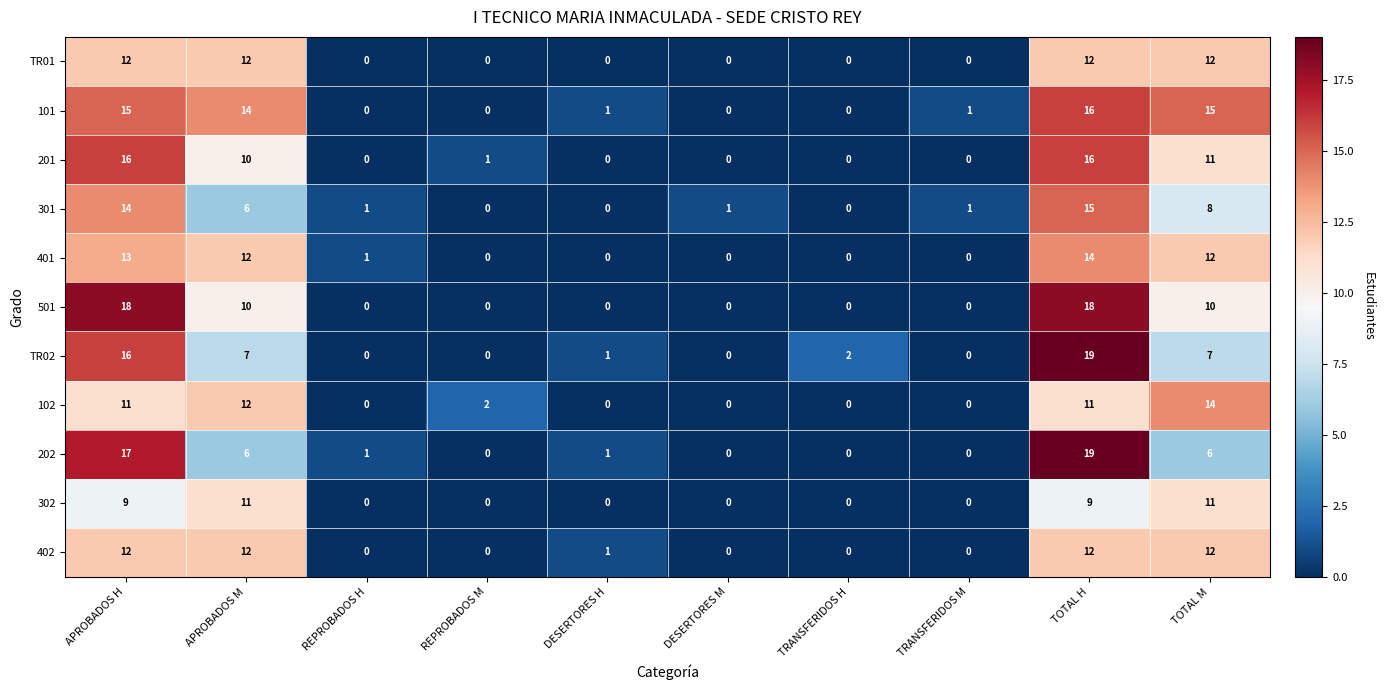

What is the difference between the maximum and minimum values in the 302 series?

11